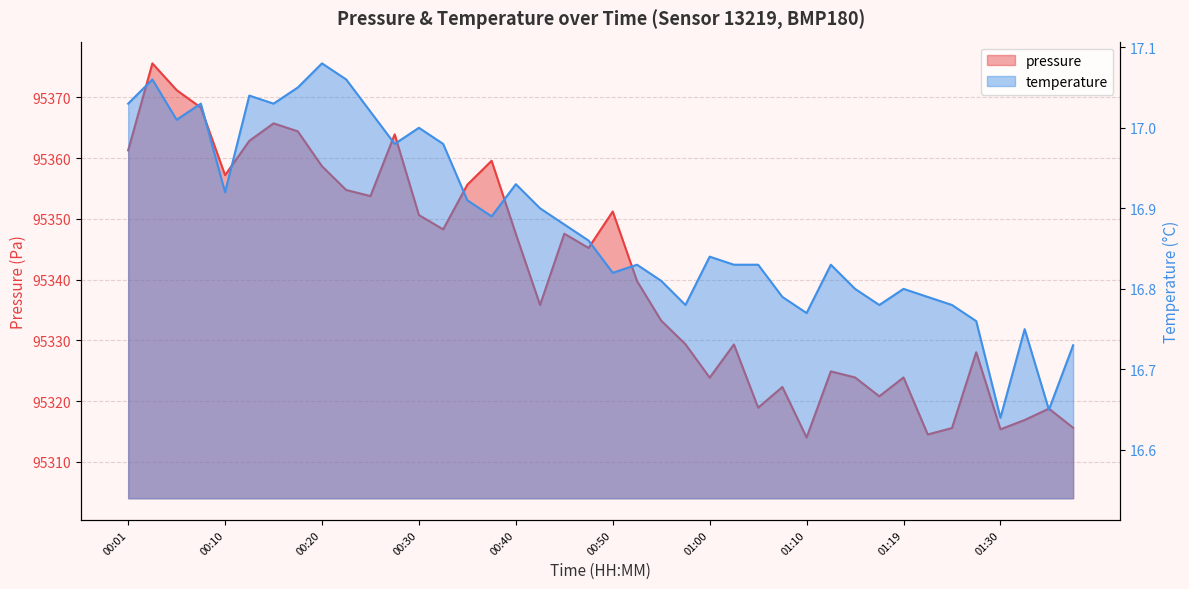

What is the average value of the pressure series?

95340.7